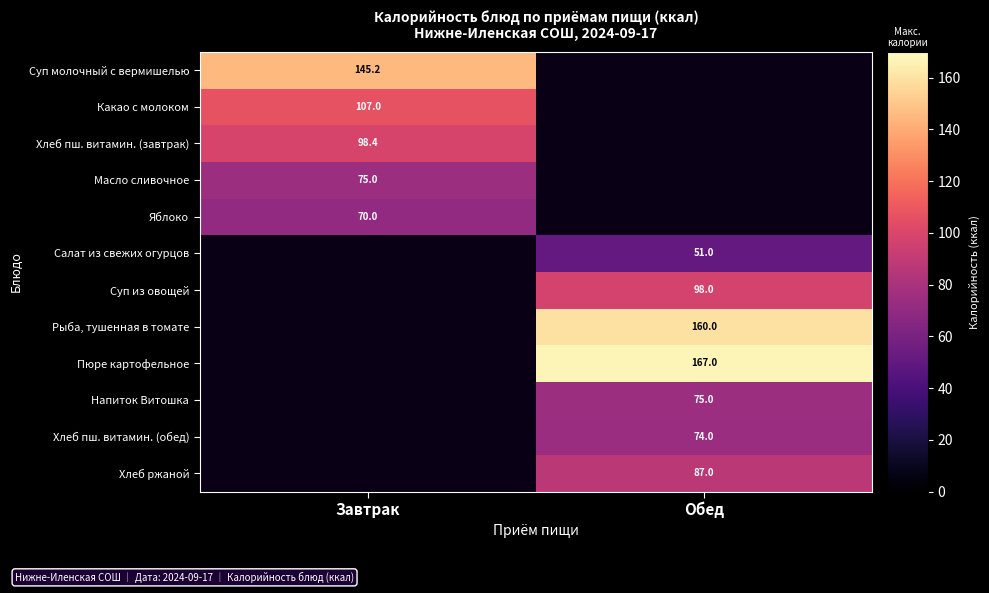

Is the value of Напиток Витошка at Обед greater than the value of Рыба, тушенная в томате at Обед?

No